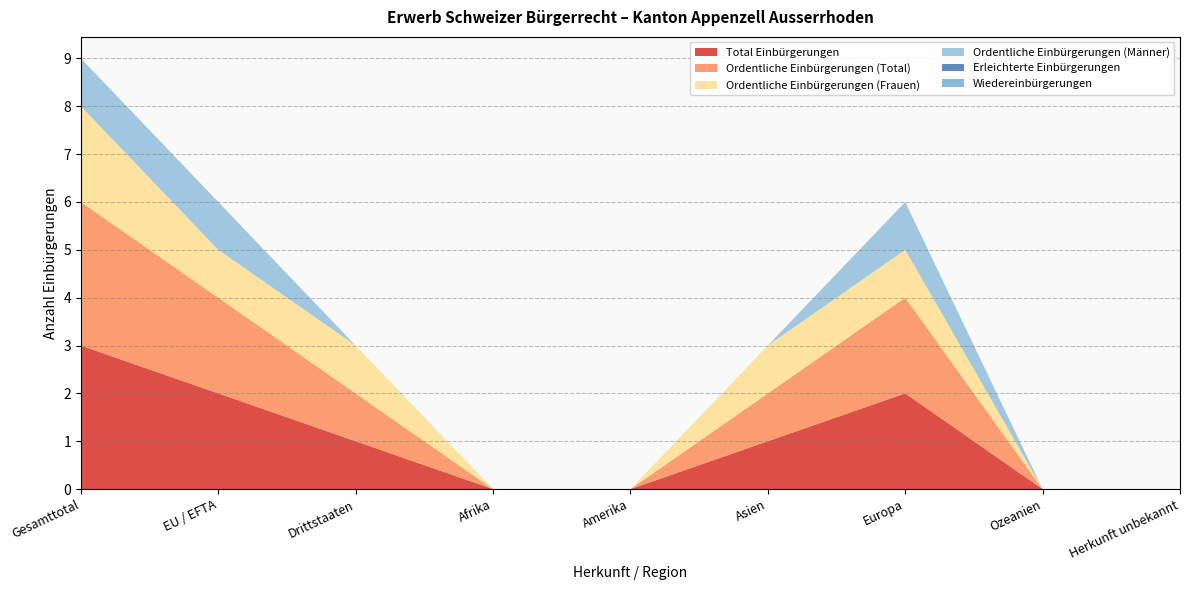

Reading left to right, transcribe all the data shown in this chart.

Total Einbürgerungen: 3	2	1	0	0	1	2	0	0
Ordentliche Einbürgerungen (Total): 3	2	1	0	0	1	2	0	0
Ordentliche Einbürgerungen (Frauen): 2	1	1	0	0	1	1	0	0
Ordentliche Einbürgerungen (Männer): 1	1	0	0	0	0	1	0	0
Erleichterte Einbürgerungen: 0	0	0	0	0	0	0	0	0
Wiedereinbürgerungen: 0	0	0	0	0	0	0	0	0